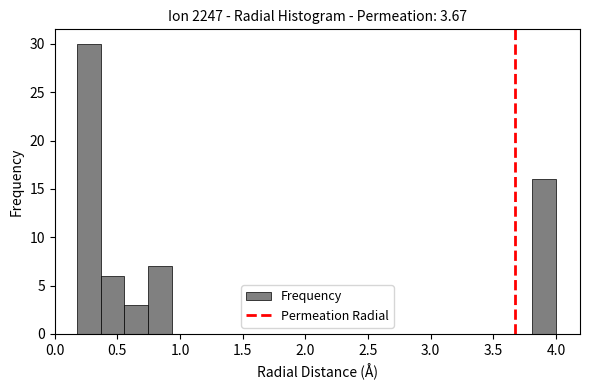

Around what value on the x-axis is the tallest bar? Give the approximate position of its centre, as read against the axis.

0.25